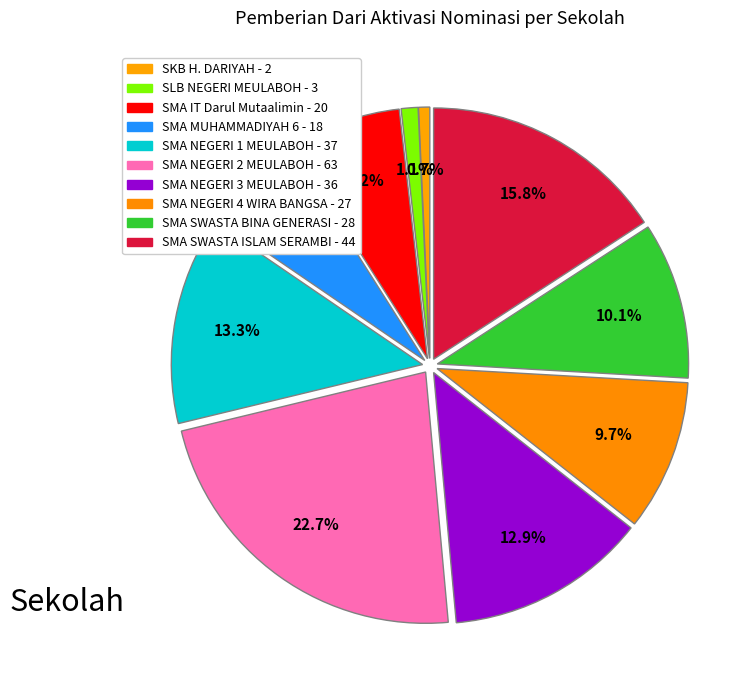

To the nearest percent, what percentage of the pie is SMA NEGERI 4 WIRA BANGSA?

10%